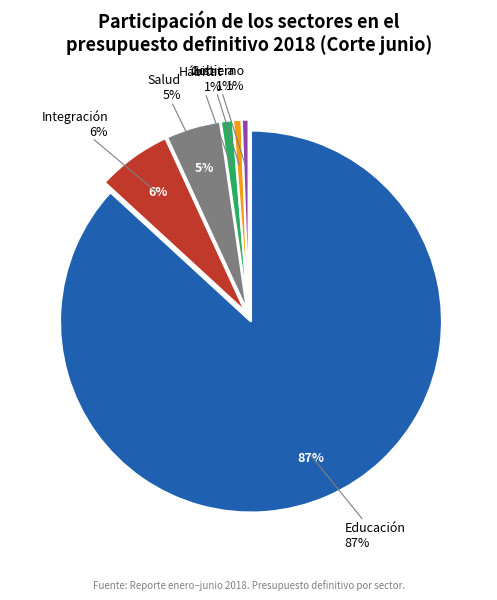

To the nearest percent, what is the average slice percentage?

17%